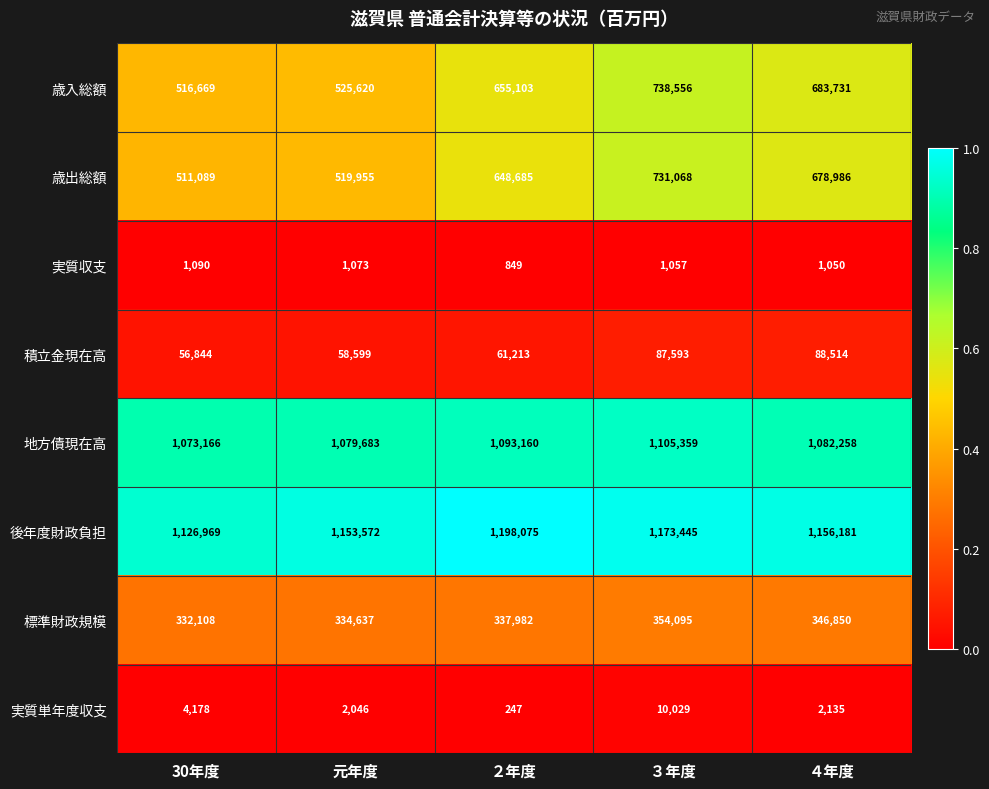

What is the spread (max minus min) of values at ３年度?

1172388